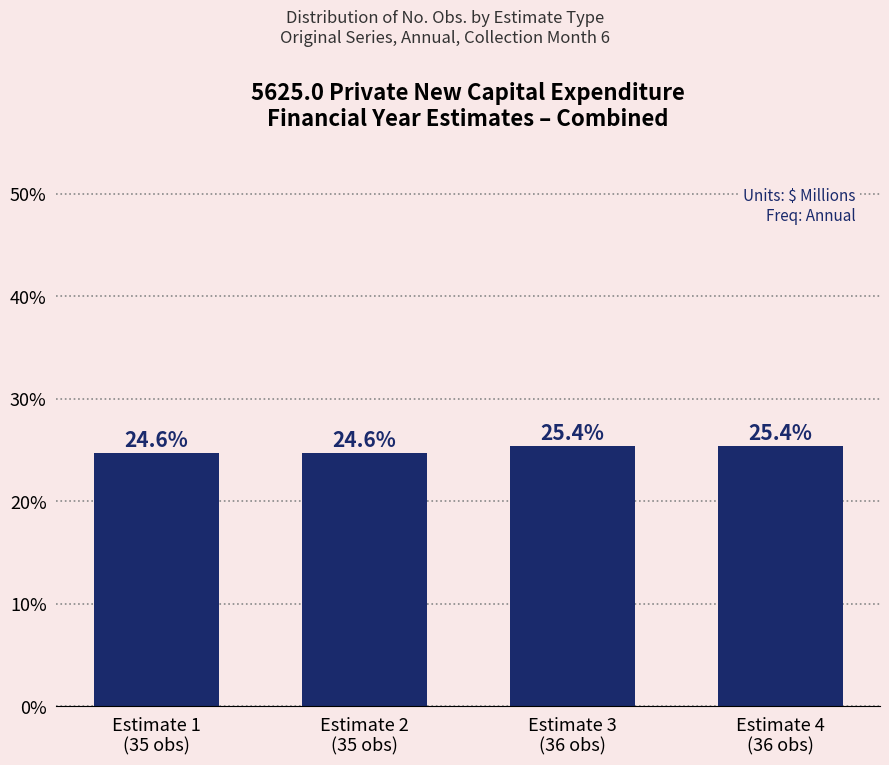

How many bars are there in total?

4